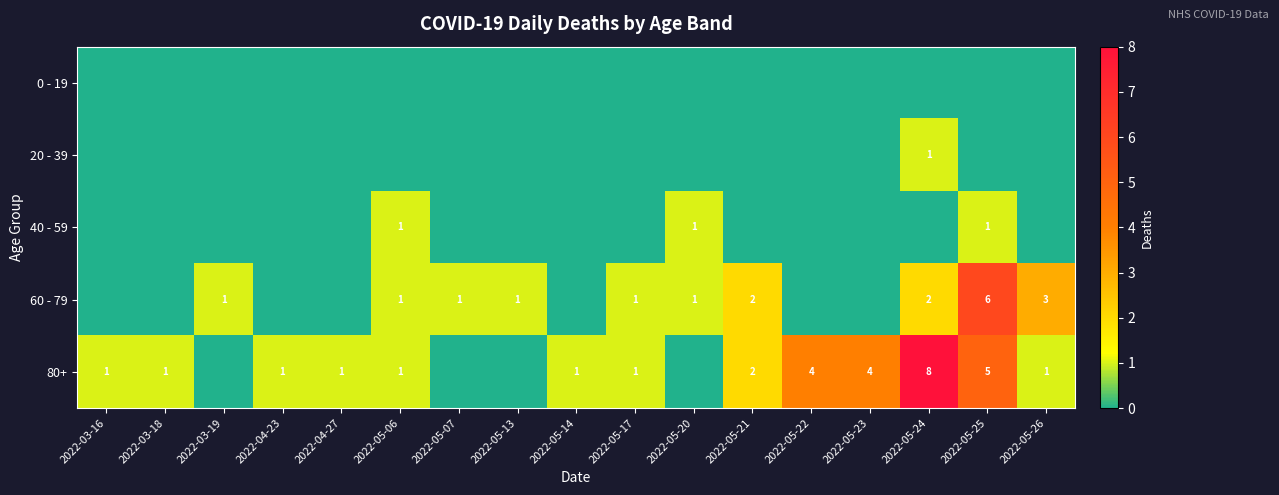

Is it true that 60 - 79 equals 1 at 2022-05-17?

True